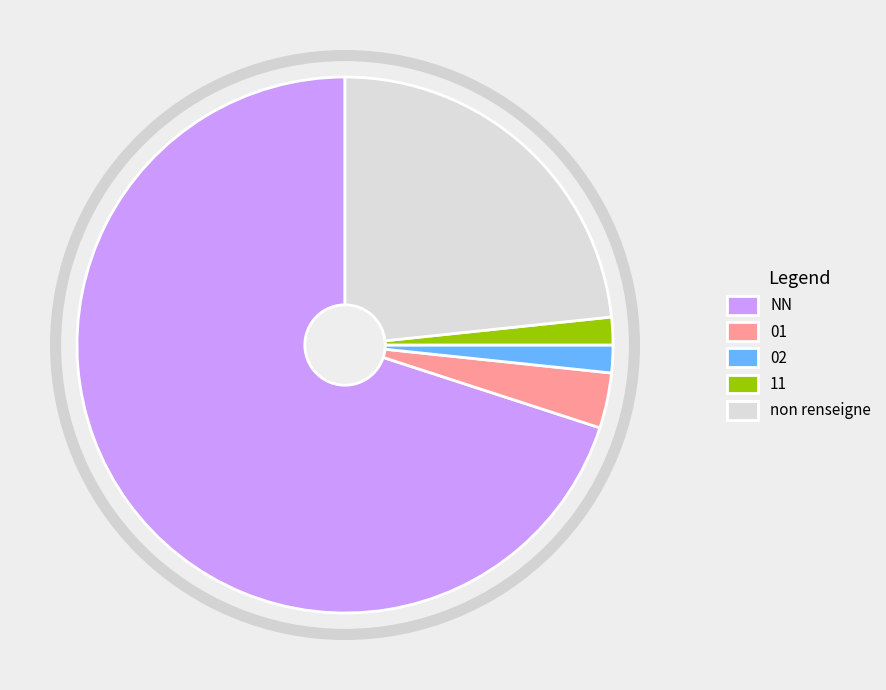

Is the sum of non renseigne and 11 greater than half?

No